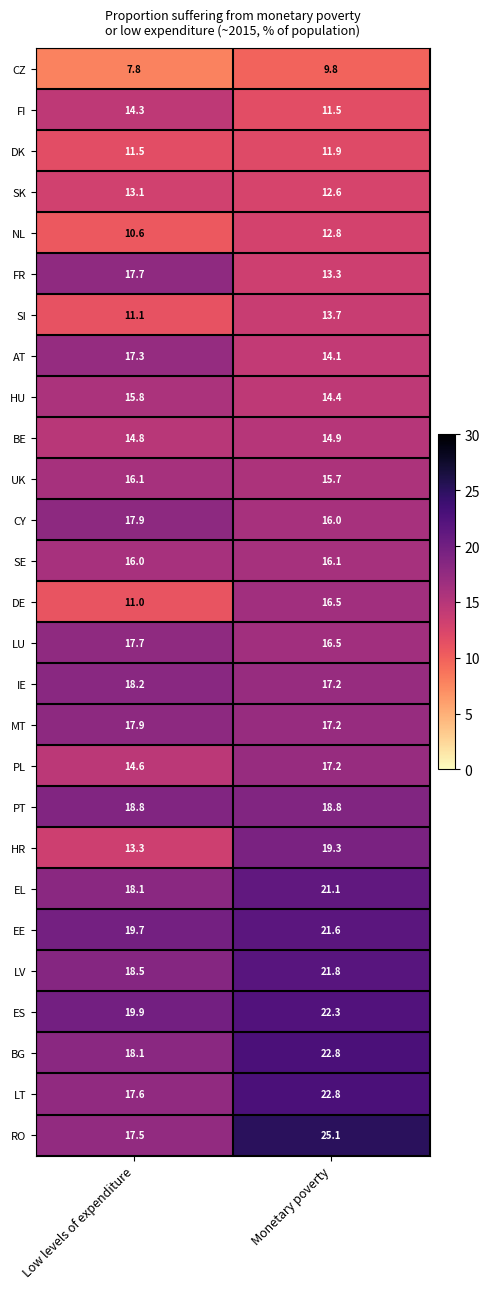

What is the greatest value displayed?

25.1